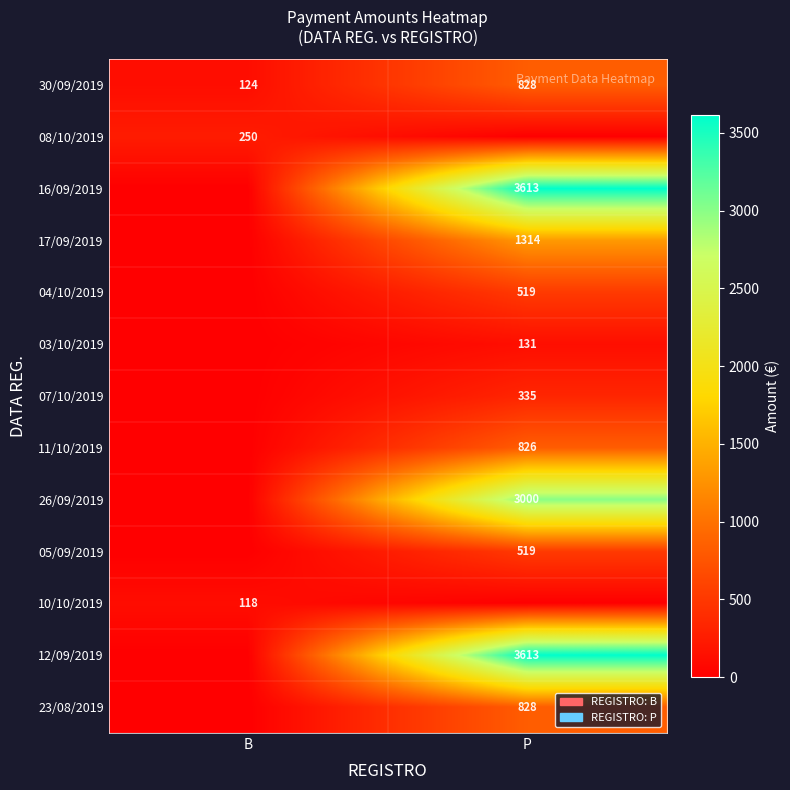

True or false: 05/09/2019 has a value of 519 at P.

True